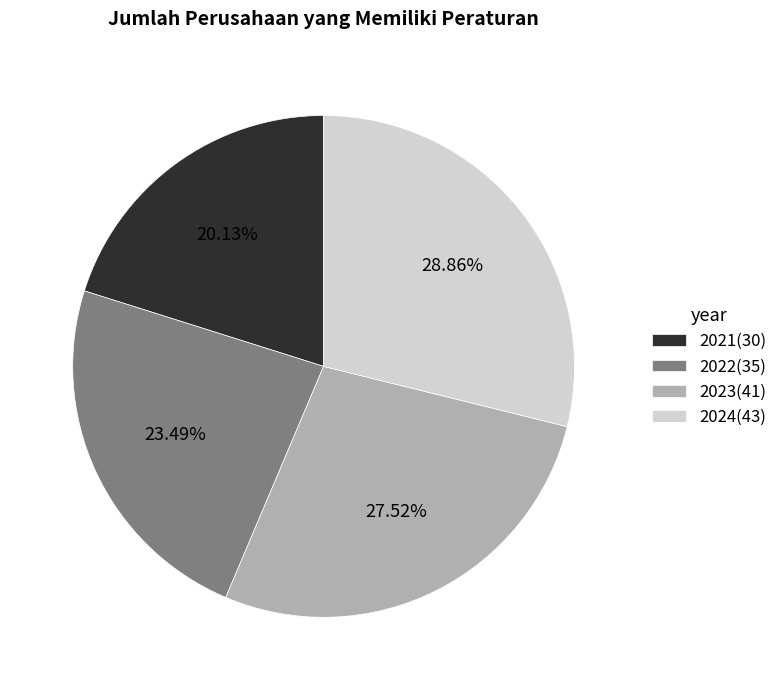

What is the ratio of the value at 2024 to the value at 2023?

1.0